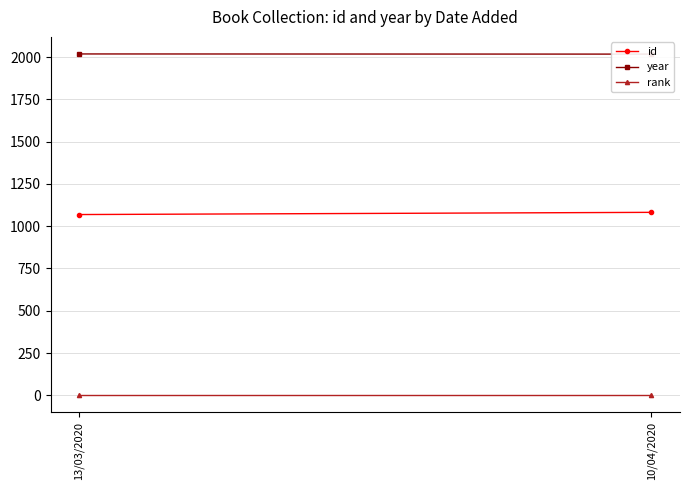

Reading left to right, what are all the values shown in this chart?

id: 1069	1082
year: 2019	2018
rank: 1	1